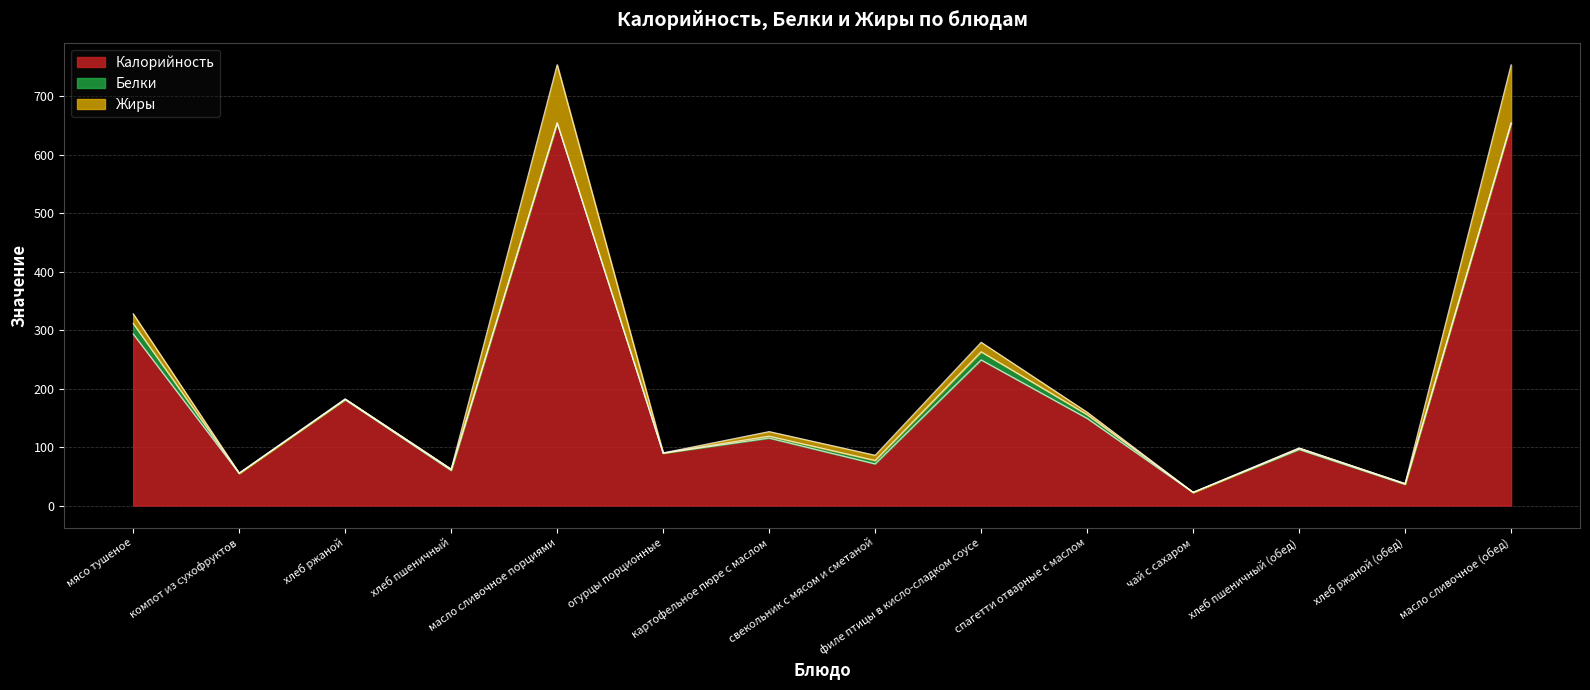

True or false: Белки has more than 0 points higher than both neighbors.

True